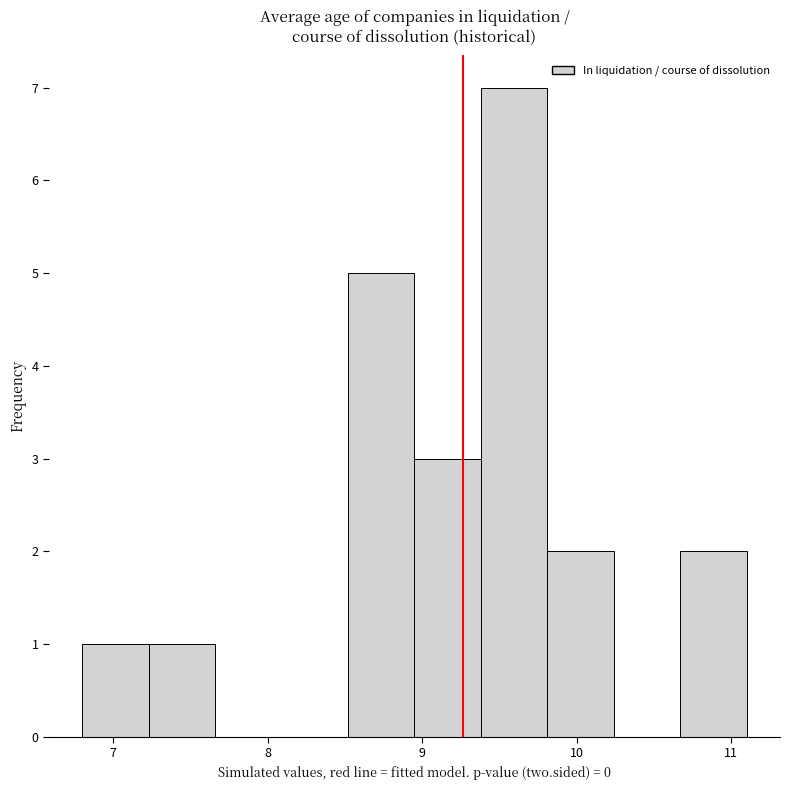

How tall is the bar that spans 9.81 to 10.24 on the x-axis? Neither the bar edges nor the heights are printed on the chart, so give them approximately, as read against the axes.

2